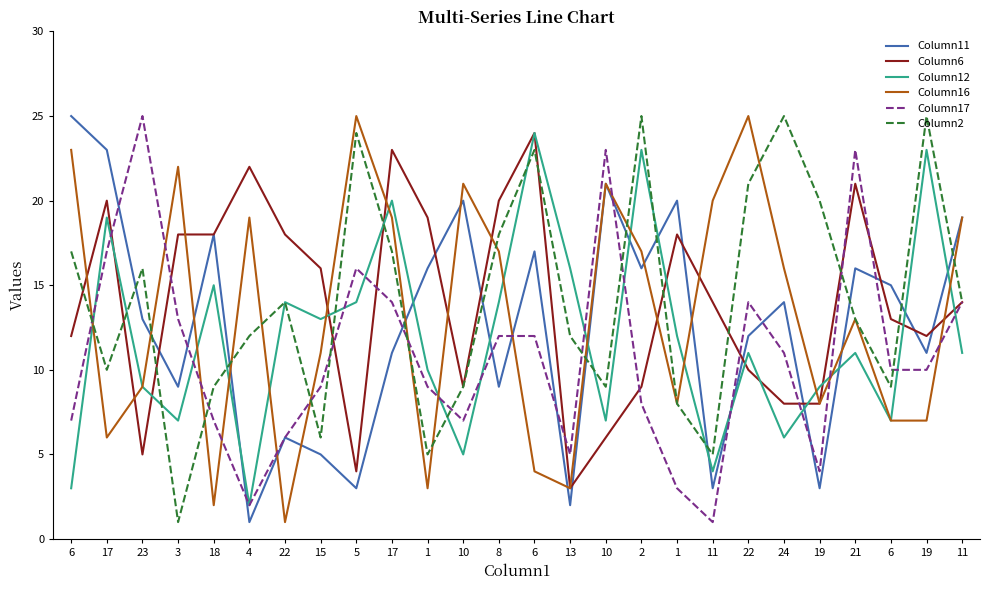

Count the number of categories in the chart.

26